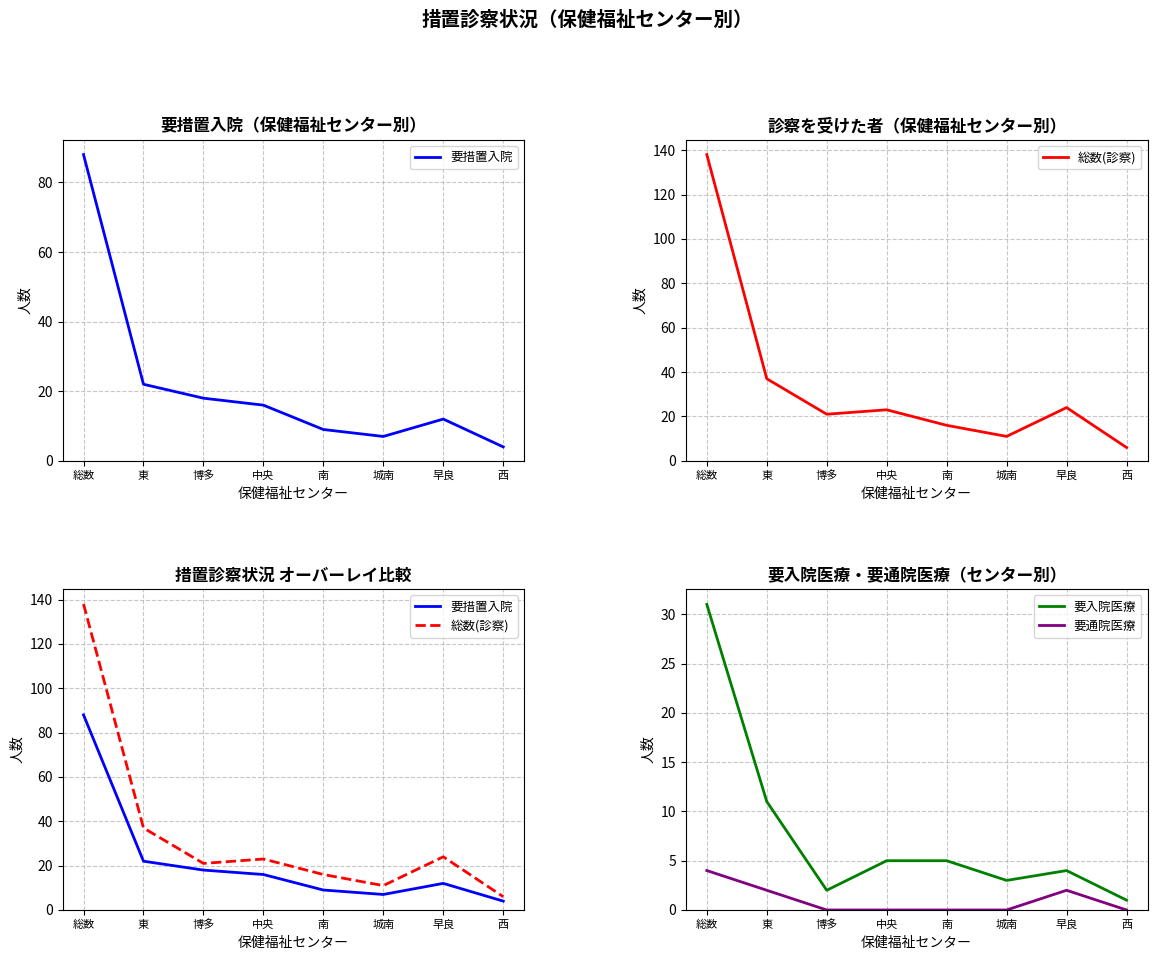

At which label does 要通院医療 reach its peak?

総数